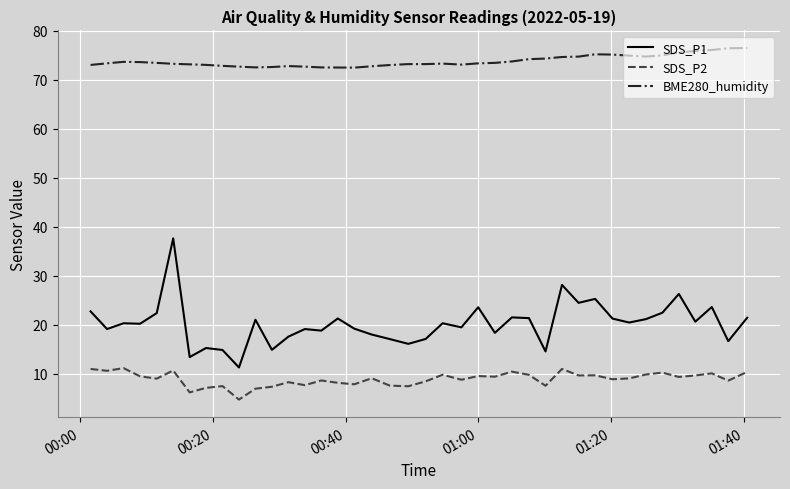

Which series has the largest total across all categories?

BME280_humidity